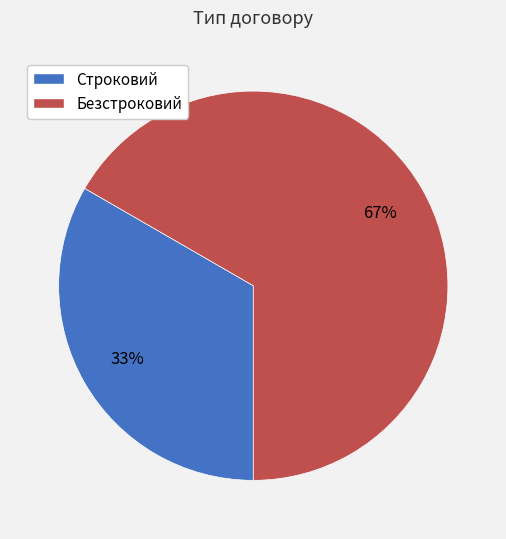

Which category accounts for the majority?

Безстроковий